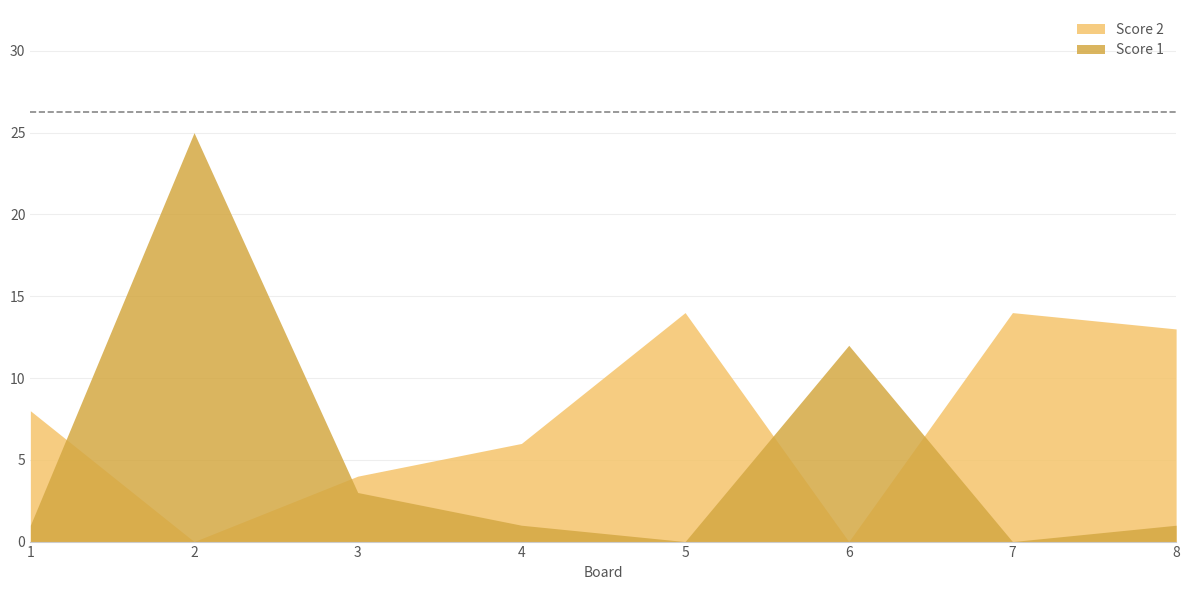

What is the highest value of the Score 1 series?

25